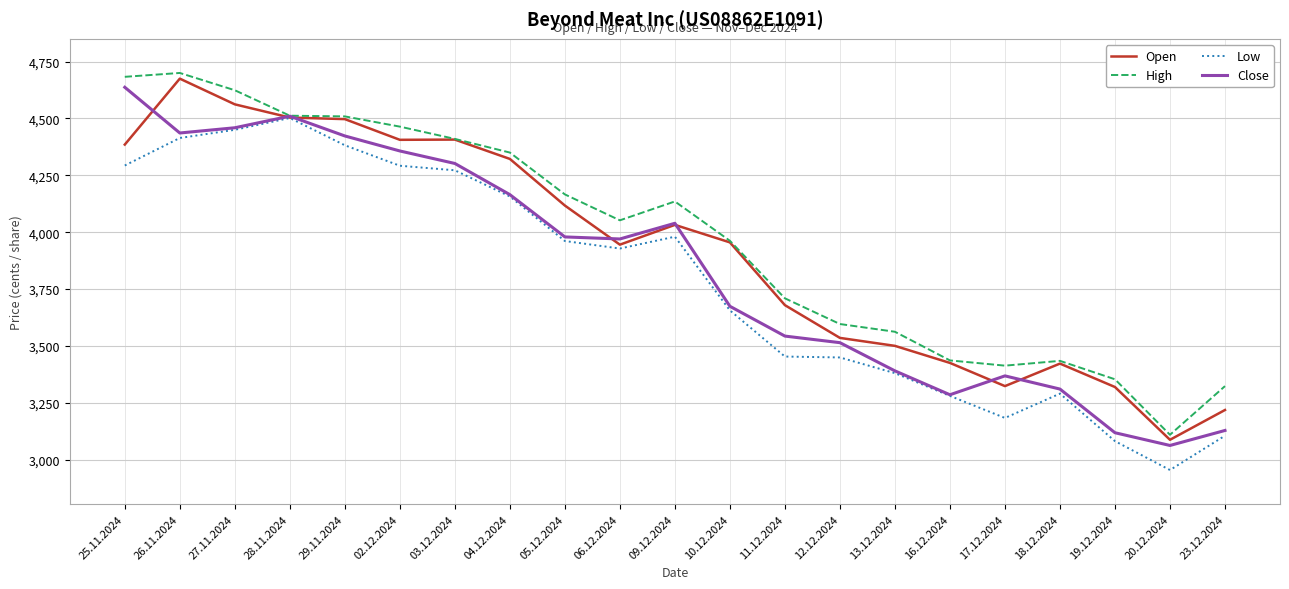

Which series changed the most between 27.11.2024 and 23.12.2024?

Low